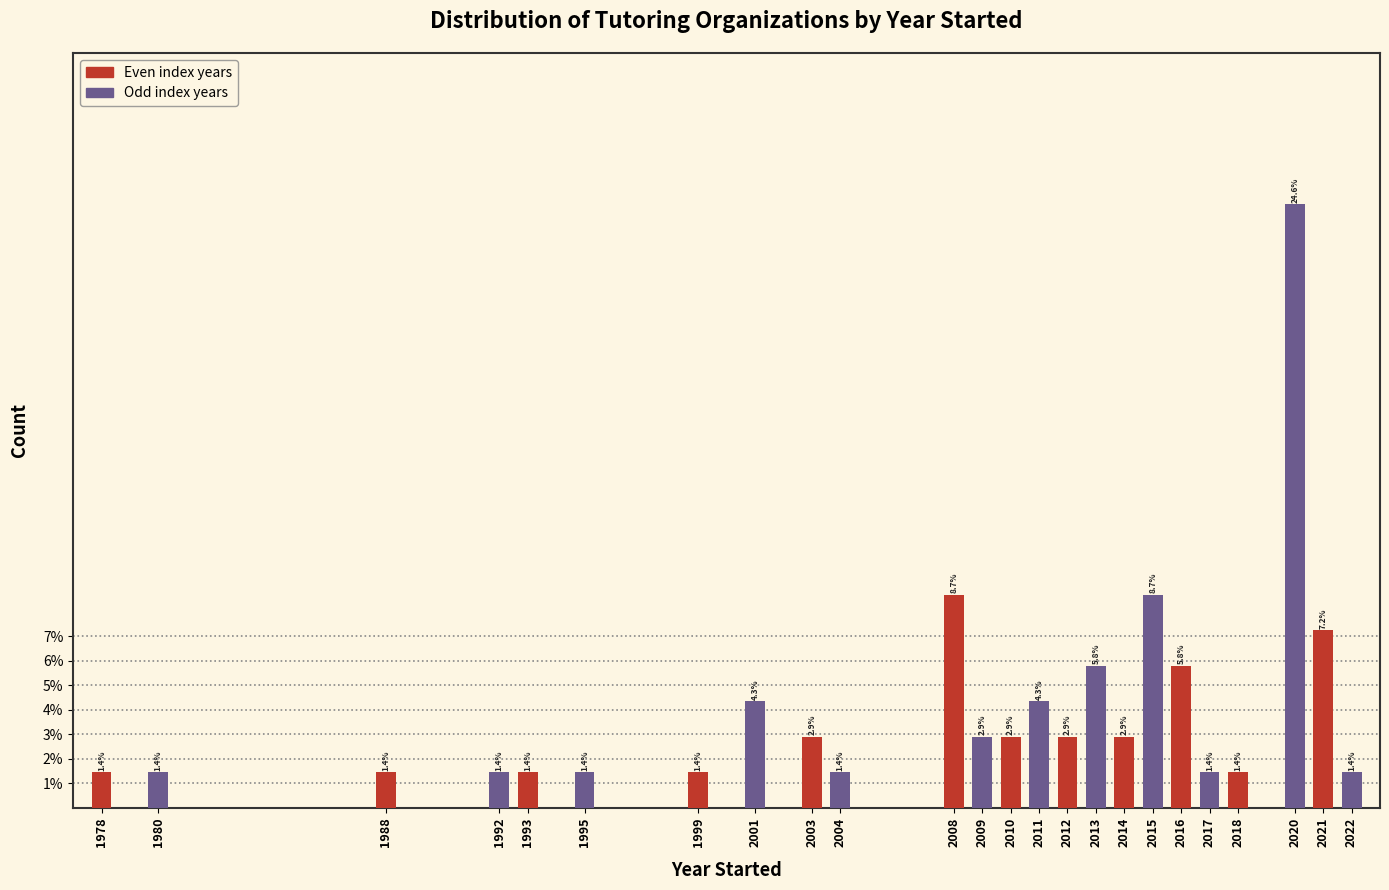

Reading left to right, extract all data points from this chart.

1.4	1.4	1.4	1.4	1.4	1.4	1.4	4.3	2.9	1.4	8.7	2.9	2.9	4.3	2.9	5.8	2.9	8.7	5.8	1.4	1.4	24.6	7.2	1.4